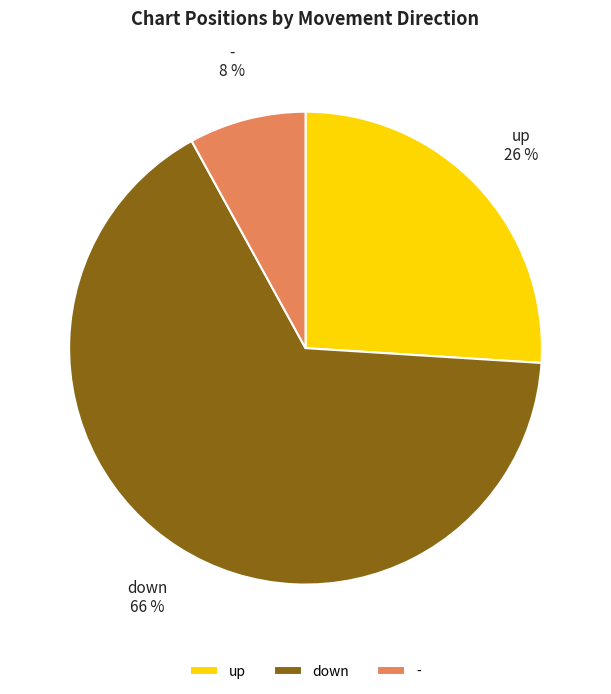

Between down and -, which is larger?

down